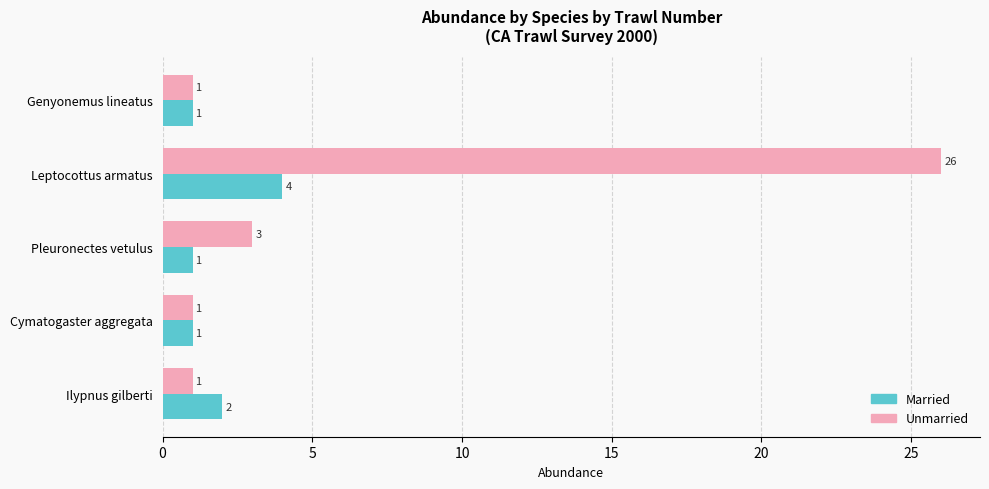

What is the difference between the maximum and second lowest values in the Married series?

3